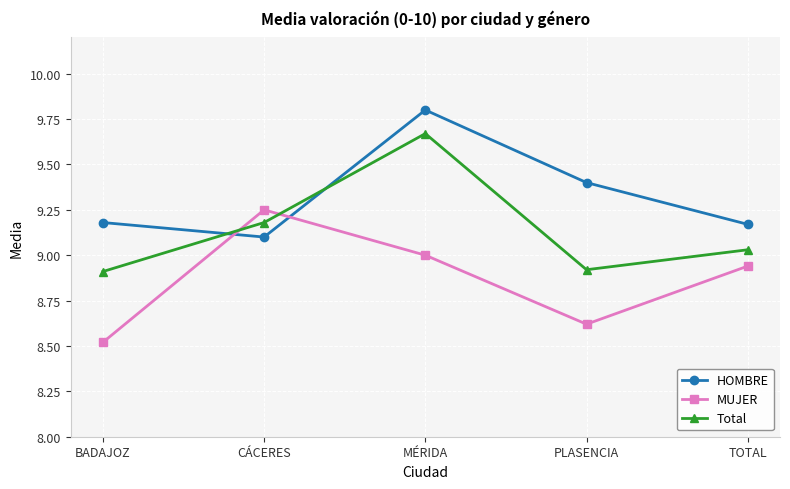

At which category is the sum across all series the highest?

MÉRIDA